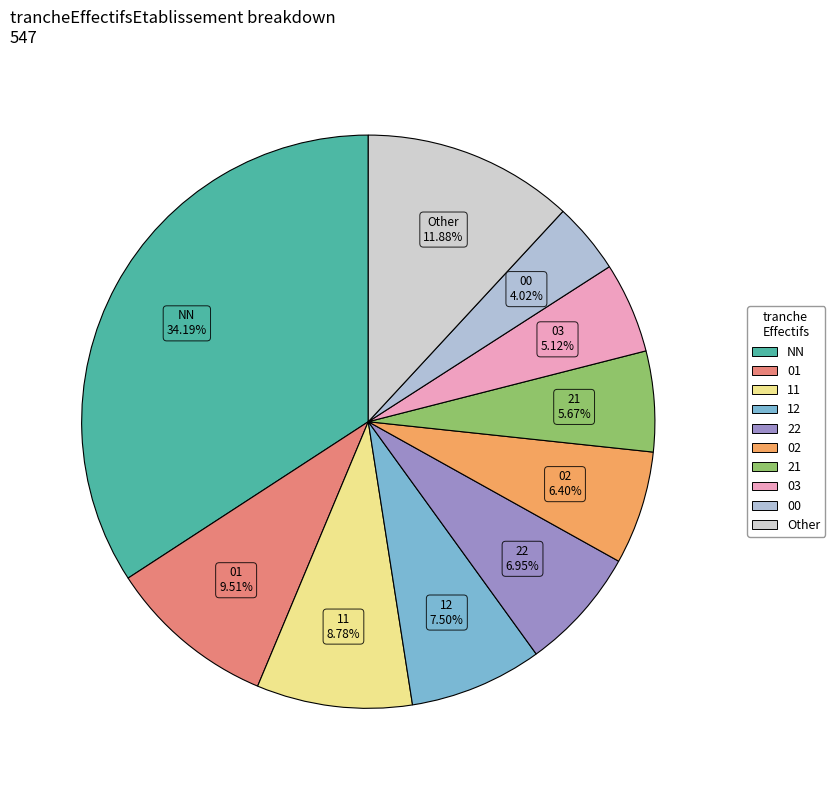

Count the number of slices in the pie.

10